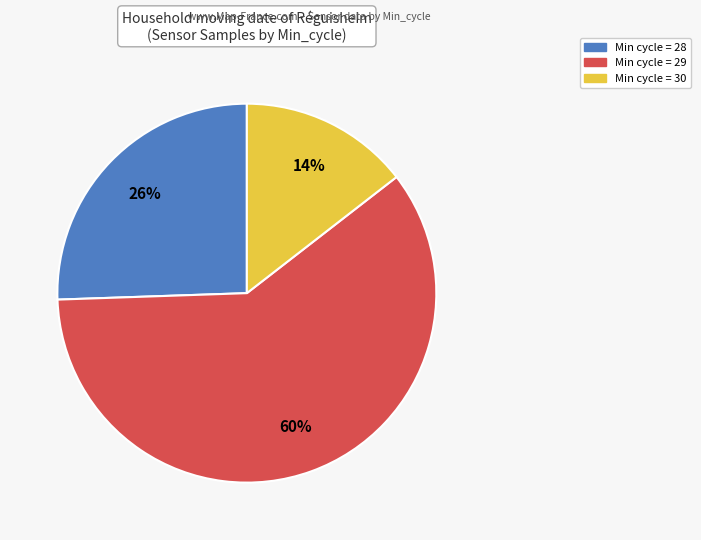

To the nearest percent, what is the average slice percentage?

33%